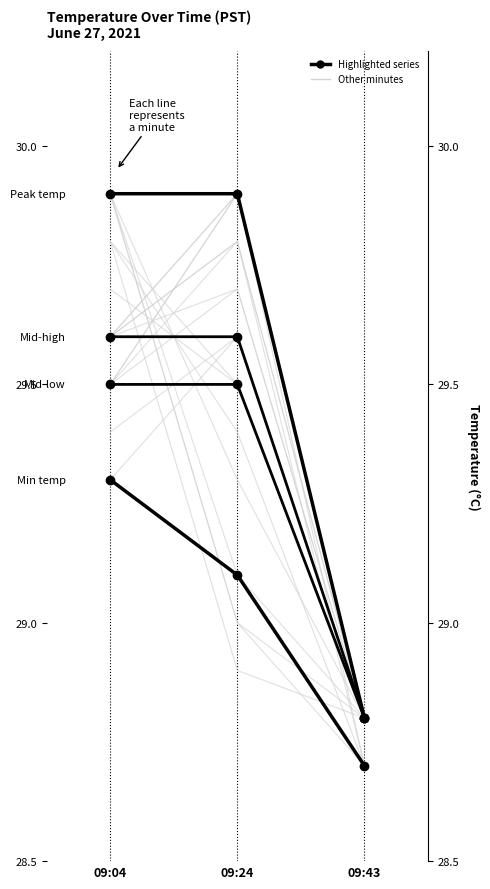

Reading right to left, transcribe all the data shown in this chart.

Max values: 28.8	29.9	29.9
Min values: 28.7	29.1	29.3
Mid-high vals: 28.8	29.6	29.6
Mid-low vals: 28.8	29.5	29.5